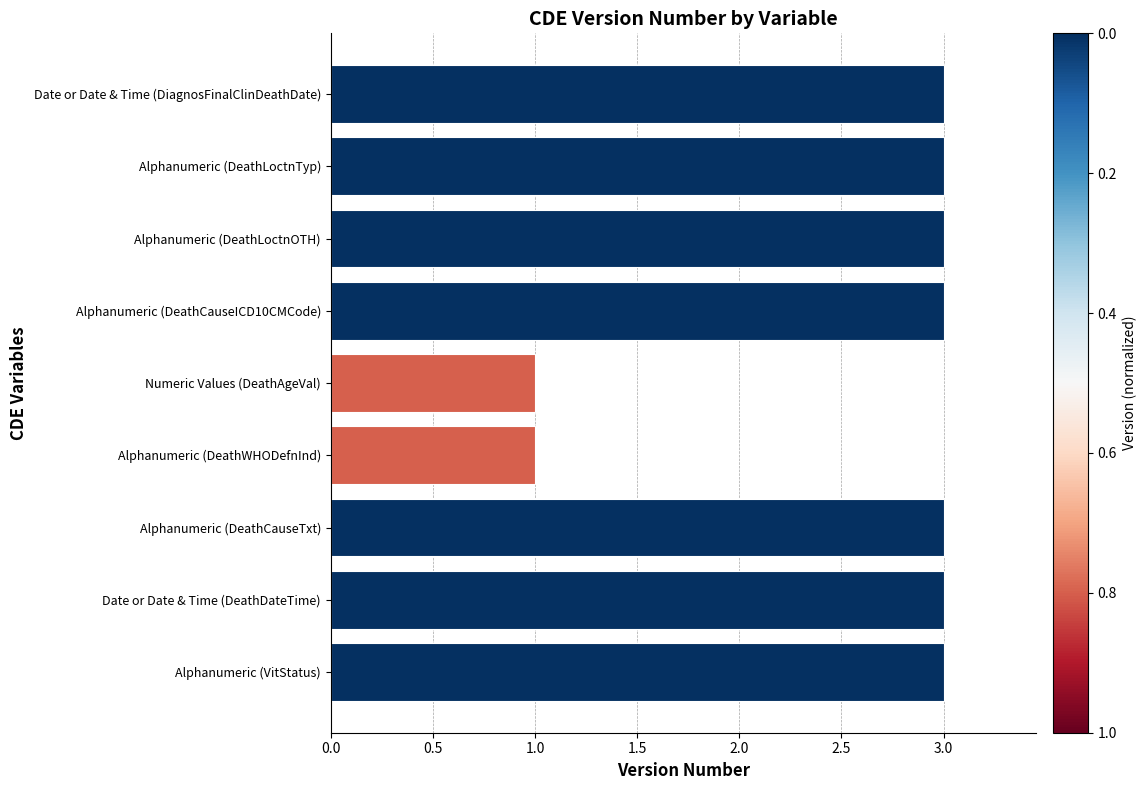

What is the difference between the maximum and minimum values?

2